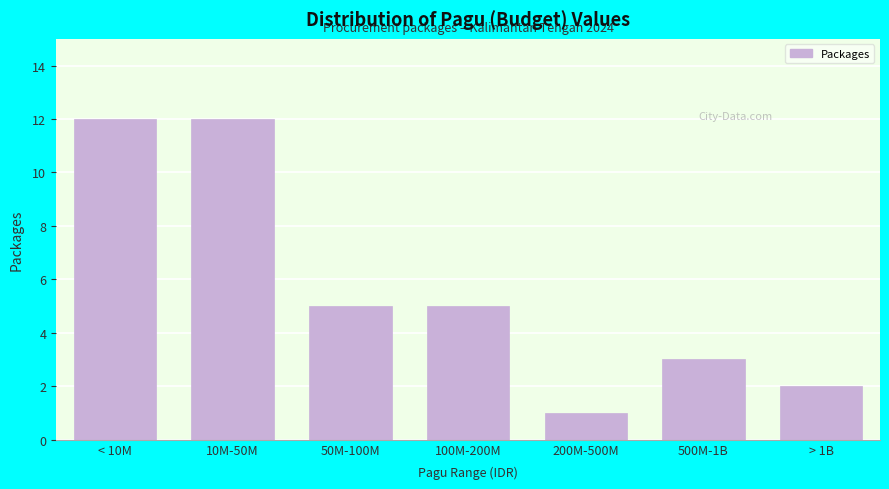

Reading left to right, transcribe all the data shown in this chart.

12	12	5	5	1	3	2